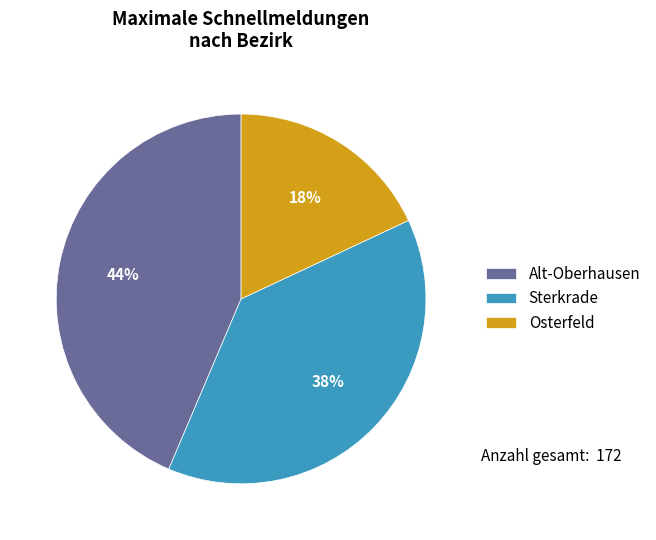

Does any single category account for the majority?

No